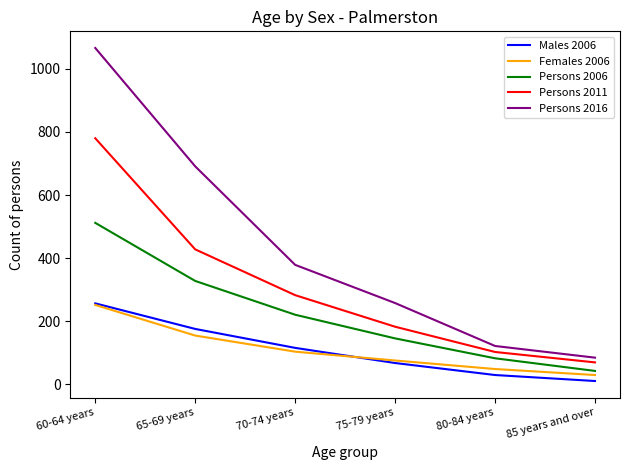

The value of Persons 2011 at 80-84 years is 103. True or false?

True